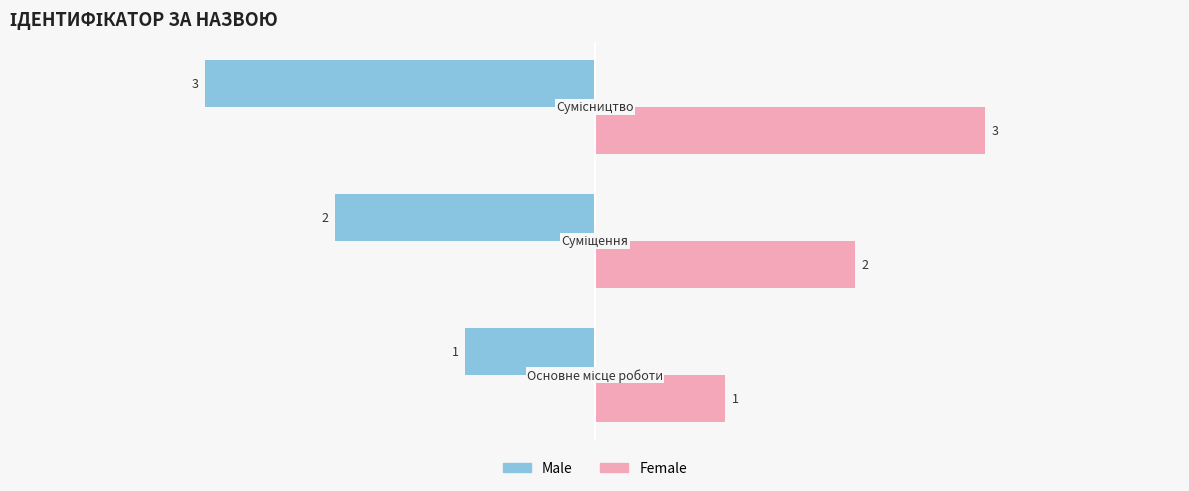

How many values in the Male series exceed -2?

1